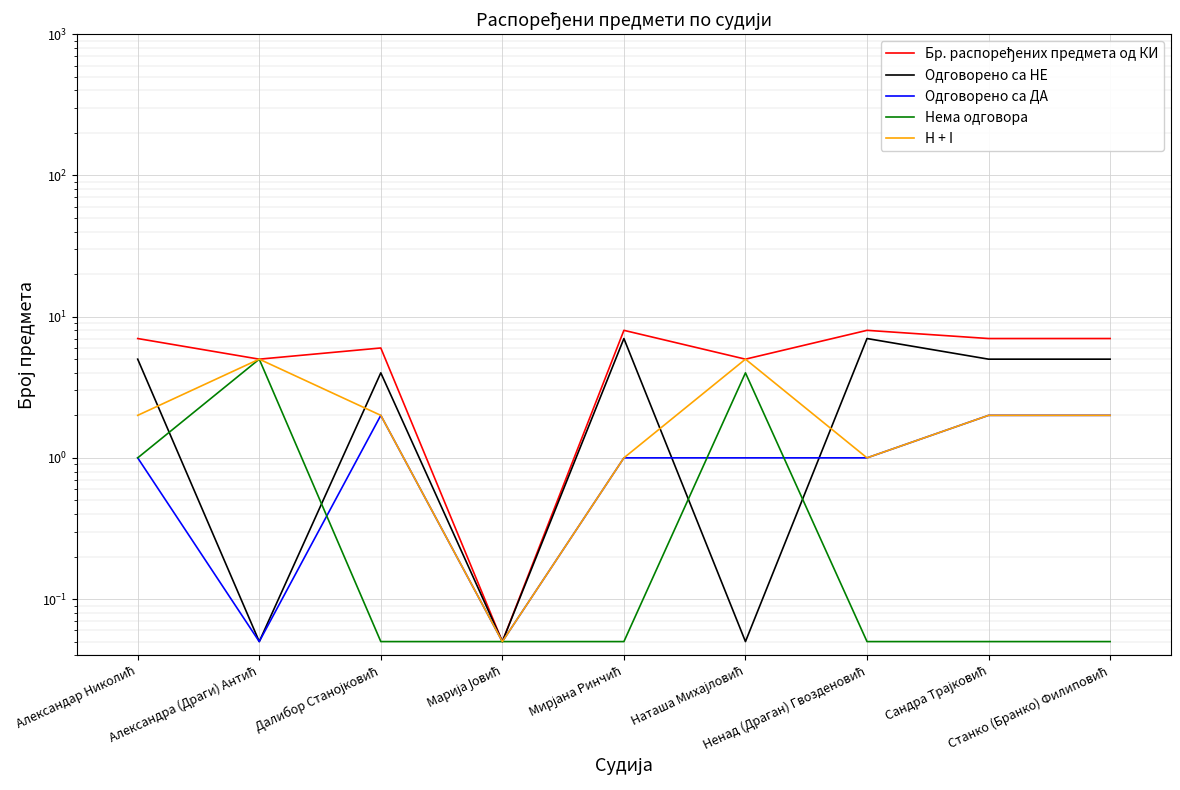

What is the greatest value displayed?

8.0